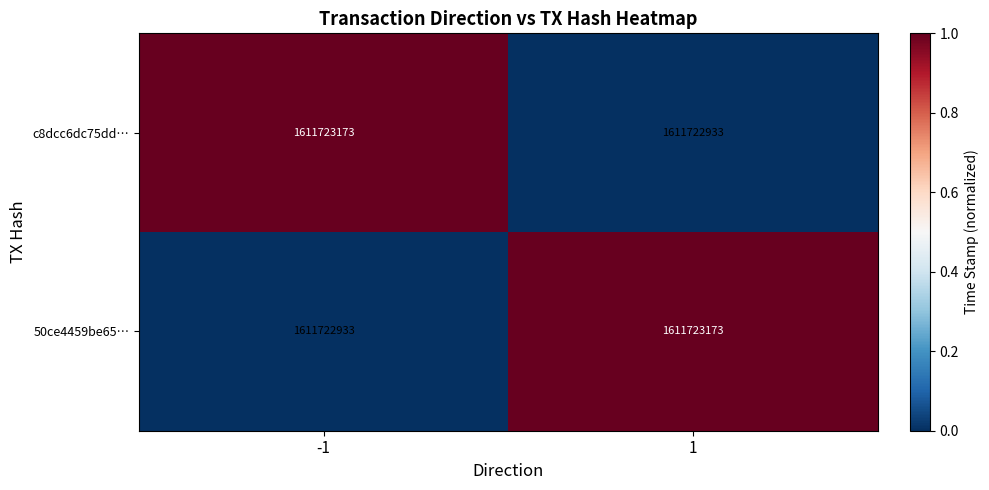

How many values in the 50ce4459be65… series are below 1?

1